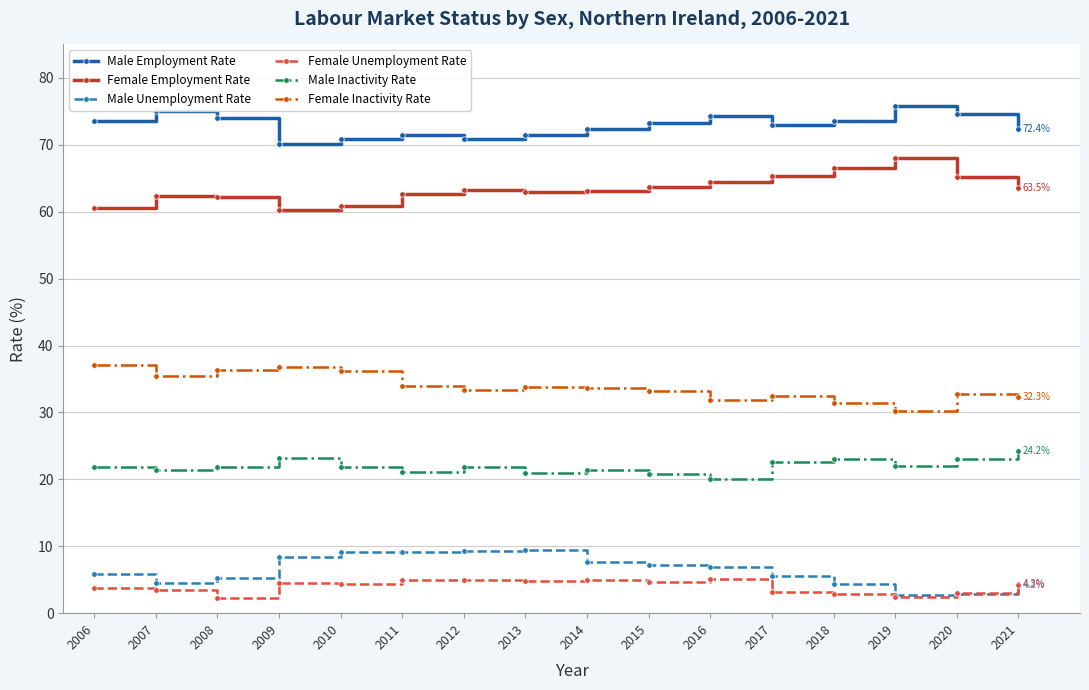

True or false: Male Inactivity Rate and Female Employment Rate intersect in this chart.

False